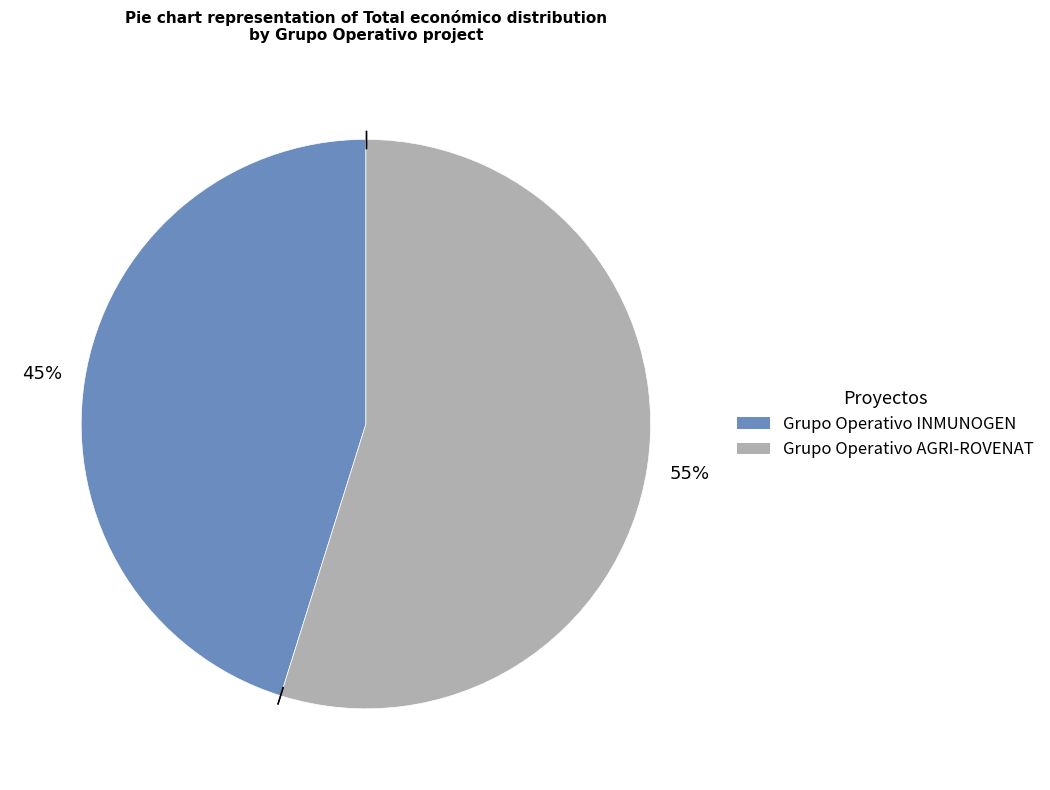

What percentage is the Grupo Operativo INMUNOGEN slice, to the nearest percent?

45%